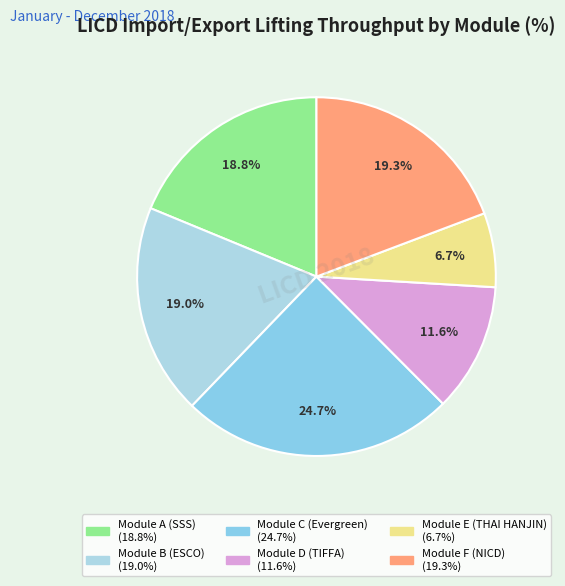

True or false: Module C (Evergreen) accounts for 25% of the total.

True